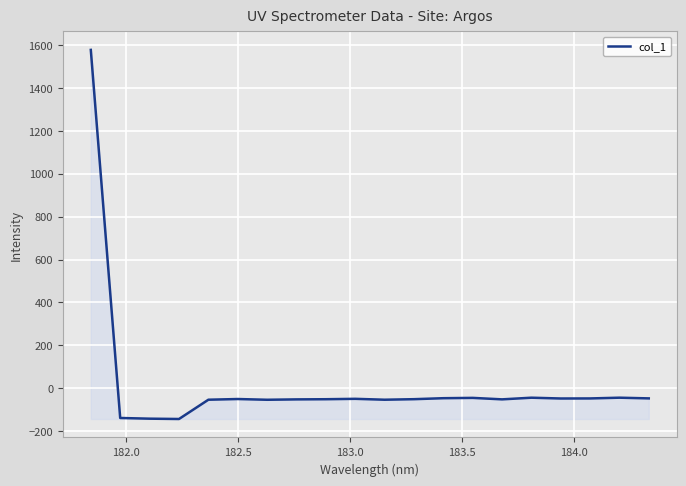

What is the smallest value displayed?

-143.3